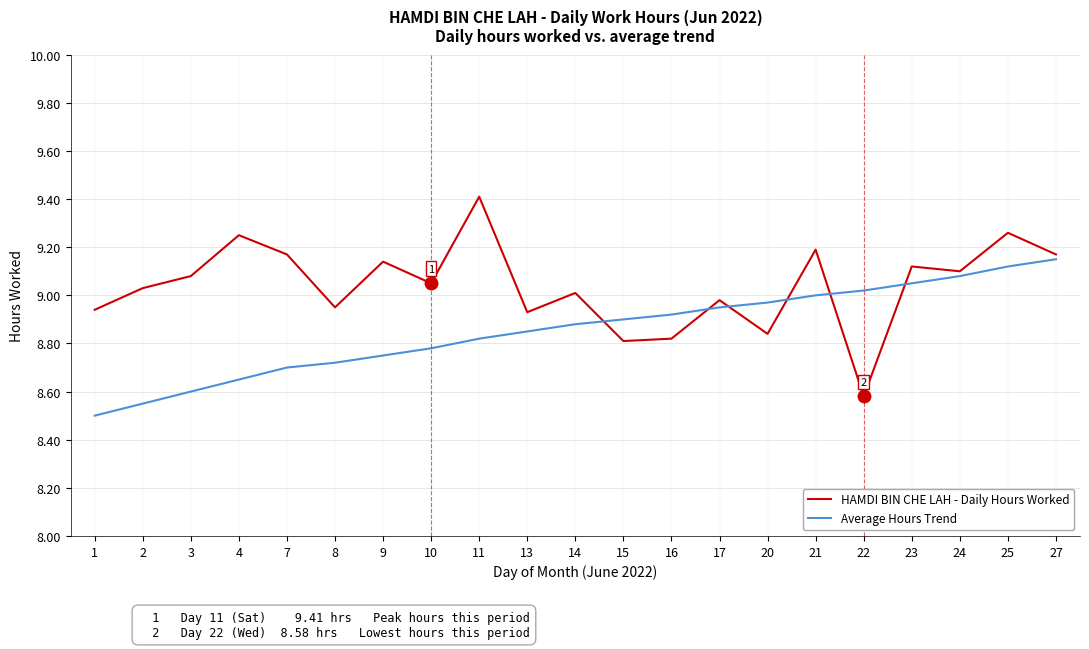

Which series has the largest total across all categories?

HAMDI BIN CHE LAH - Daily Hours Worked